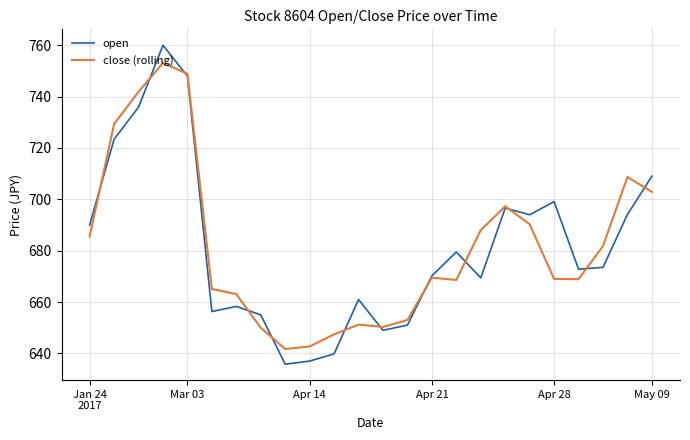

Which series has the widest spread of values?

open